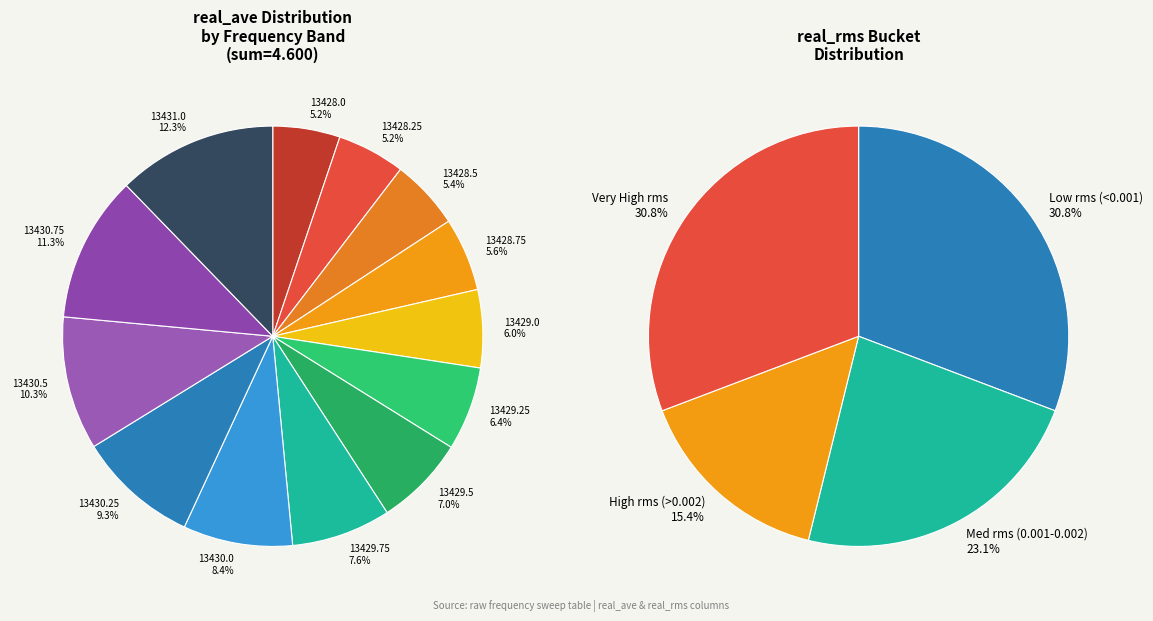

What is the total percentage of 13428.75 and 13429.75?

13.3%